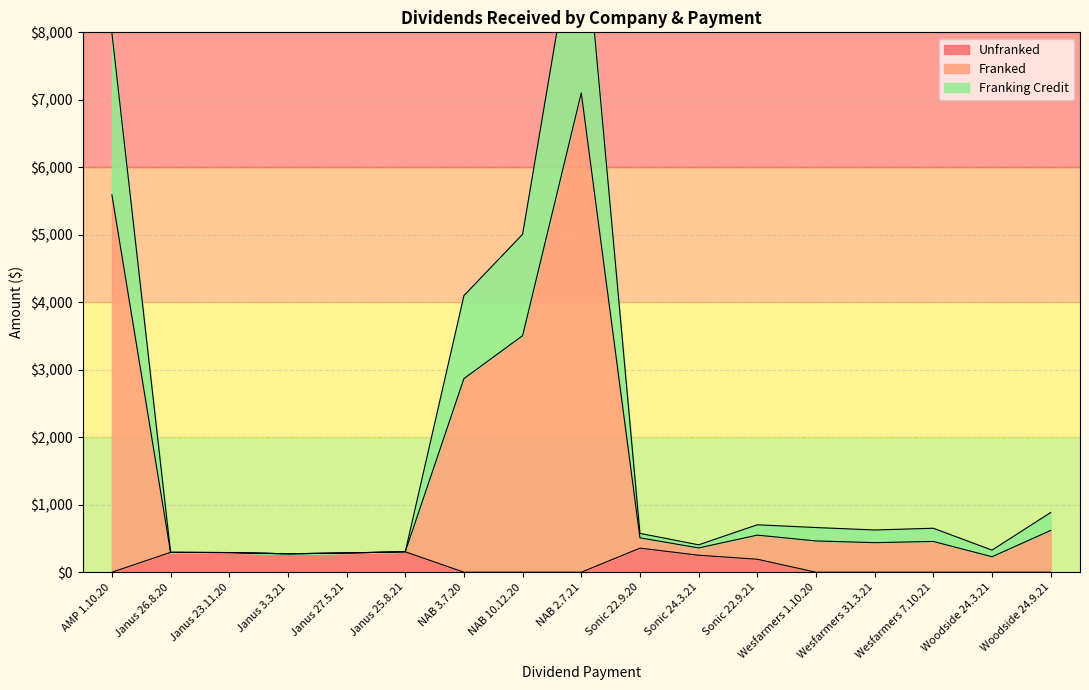

Rank the series by their maximum value, from highest to lowest.

Franked, Franking Credit, Unfranked